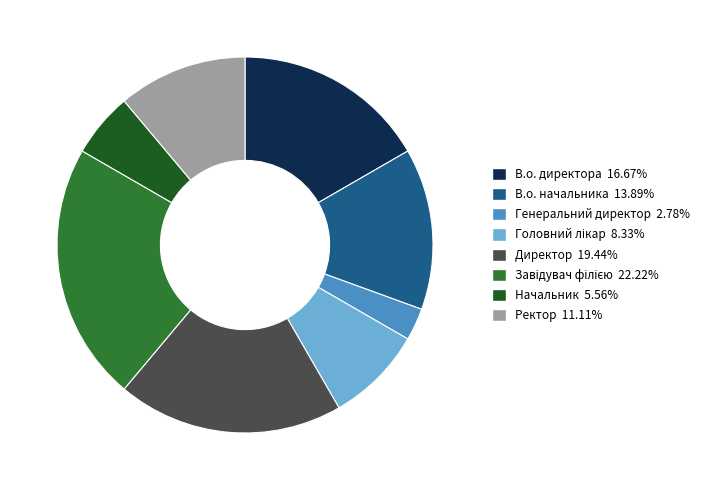

What is the ratio of the value at Ректор to the value at Директор?

0.6